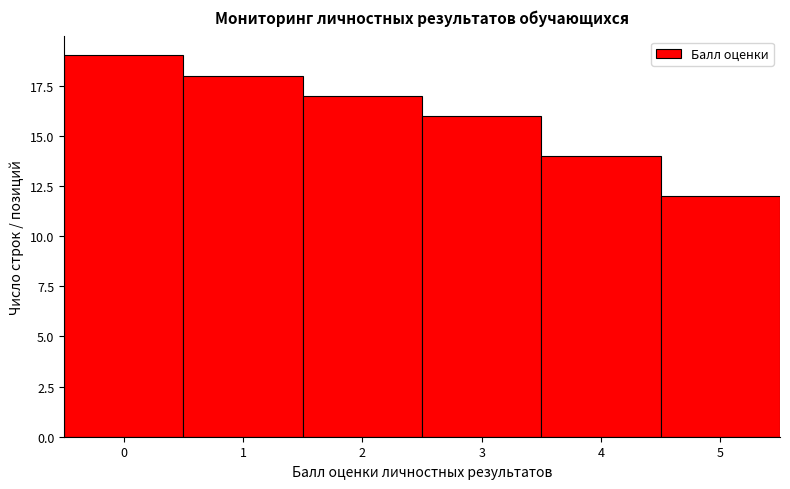

Reading left to right, list every bar in this chart as the range it spans on the x-axis followed by its height. The values are not printed on the chart, so give them approximately, as read against the axis.

-0.5 to 0.5: 19
0.5 to 1.5: 18
1.5 to 2.5: 17
2.5 to 3.5: 16
3.5 to 4.5: 14
4.5 to 5.5: 12